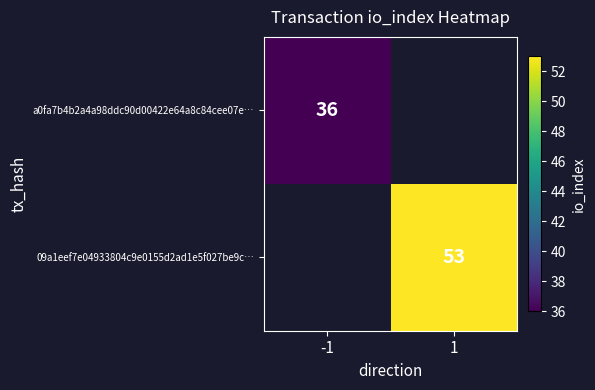

Is it true that 09a1eef7e04933804c9e0155d2ad1e5f027be9c… equals 14.5 at 1?

False